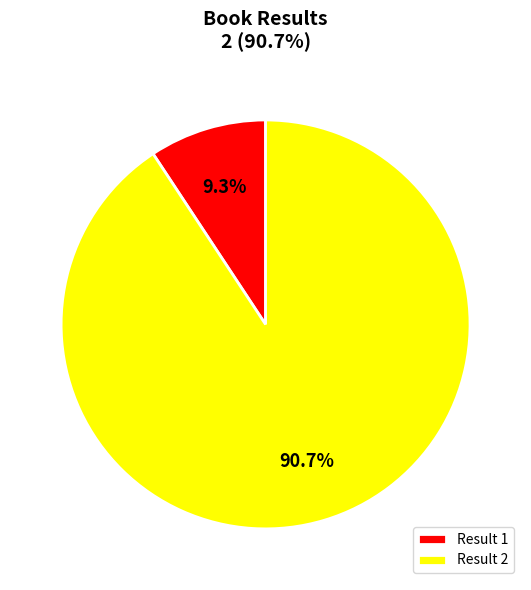

Is there any slice that represents more than half of the pie?

Yes